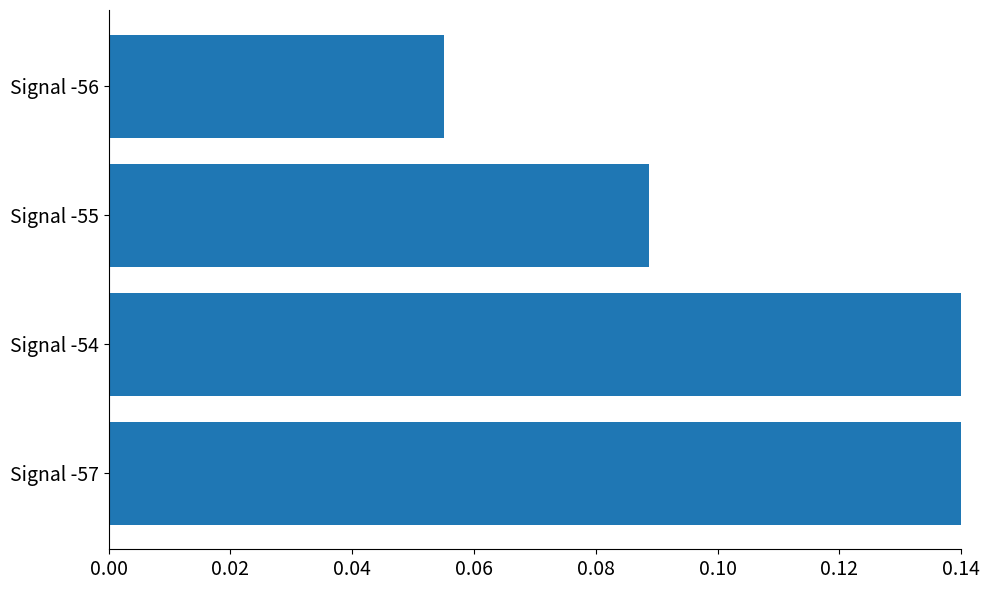

Count the values in the range 0 to 1.

4